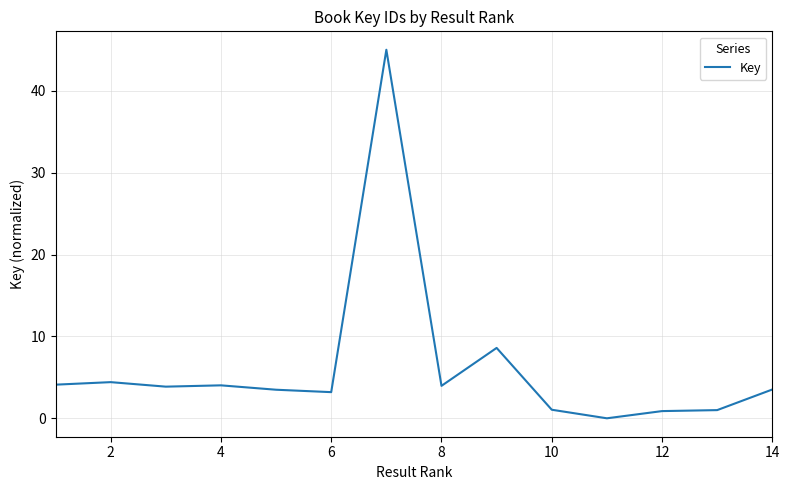

What is the difference between the maximum and minimum values?

45.0